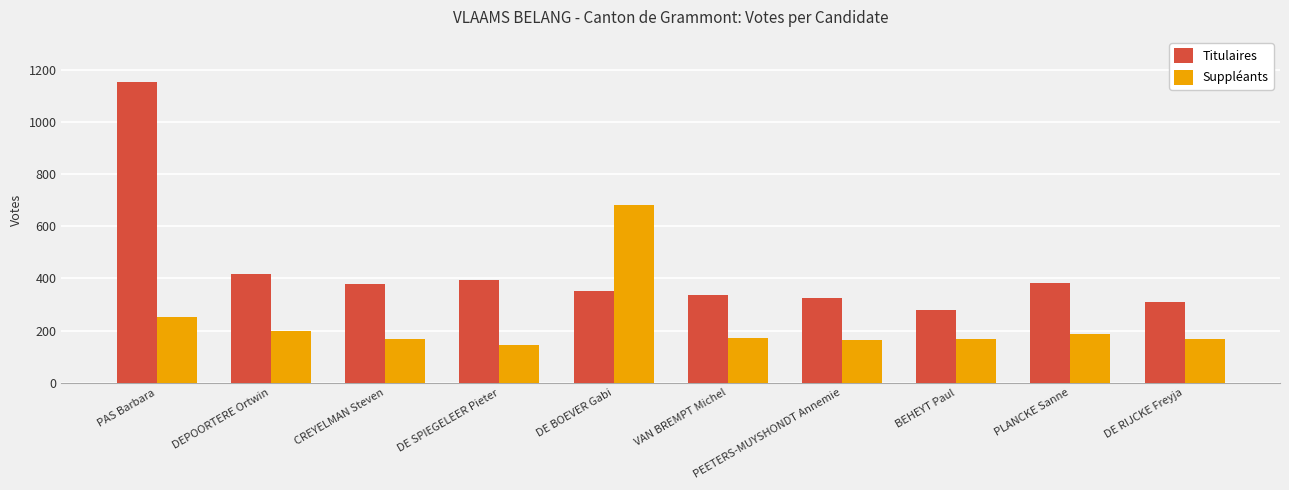

How many data points in Titulaires are less than 377?

5